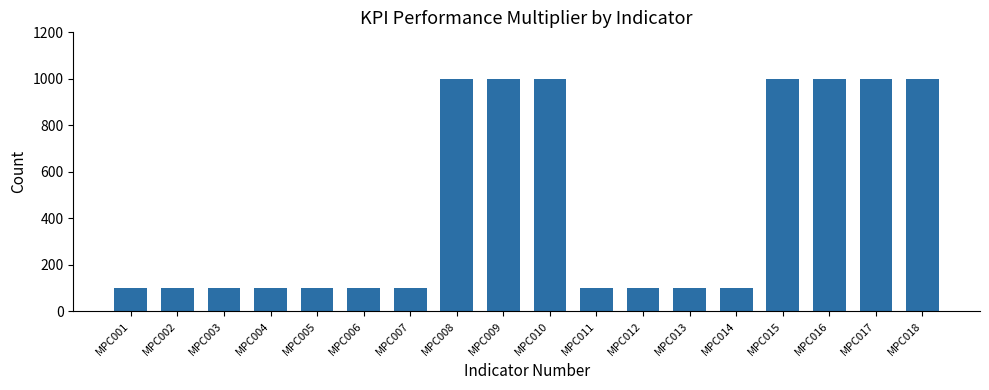

What is the maximum value shown in the chart?

1000